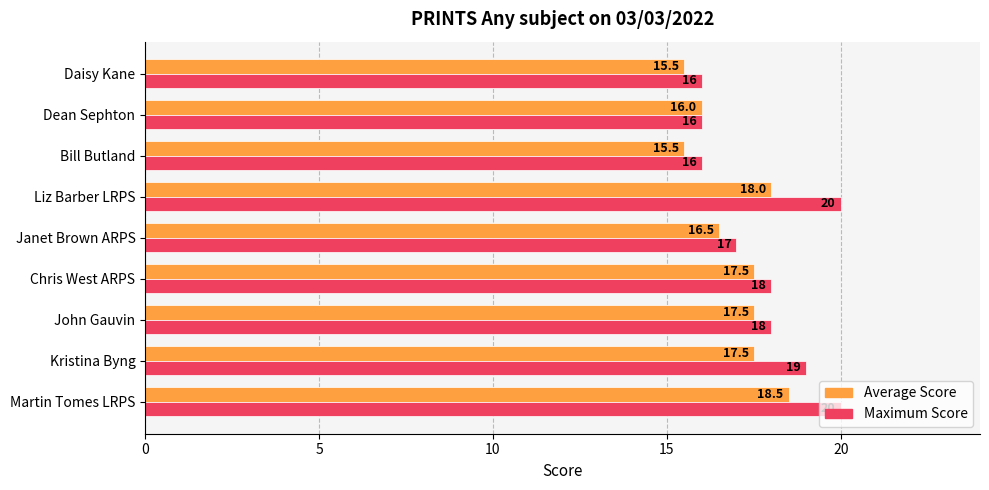

Which series has the largest range (max minus min)?

Maximum Score